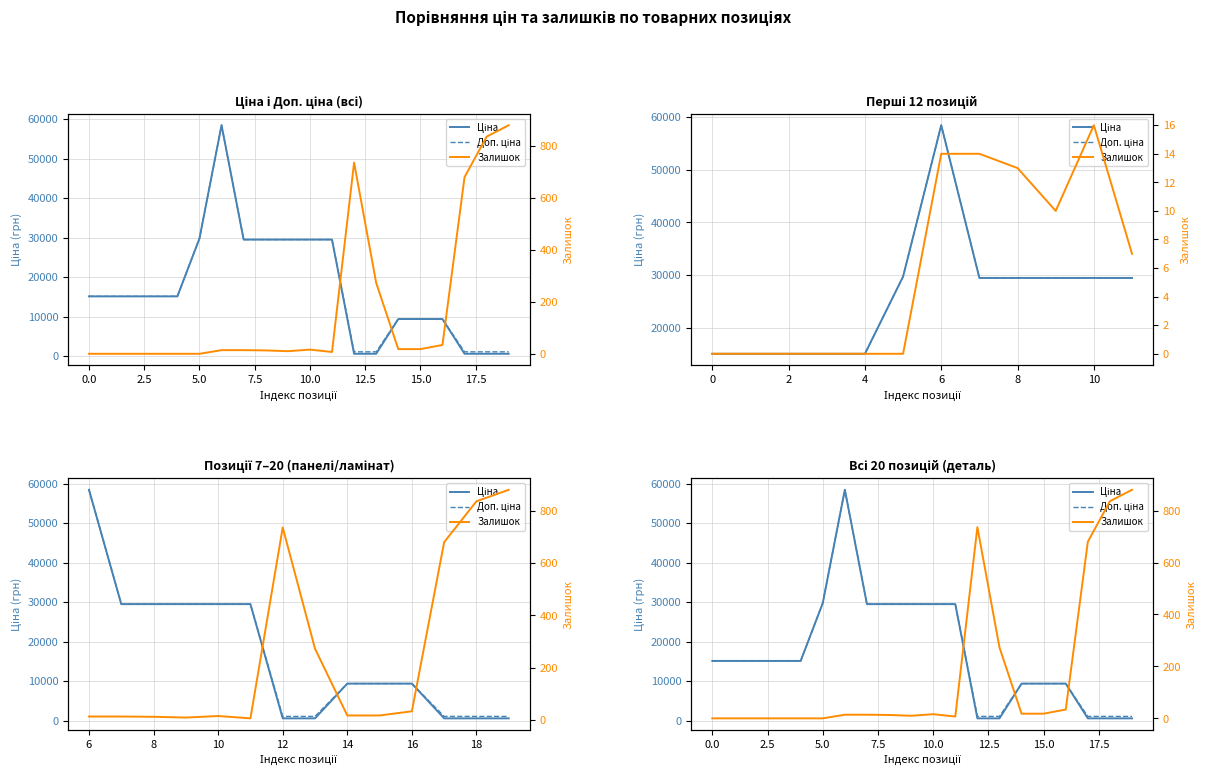

What is the maximum value shown in the chart?

58426.5